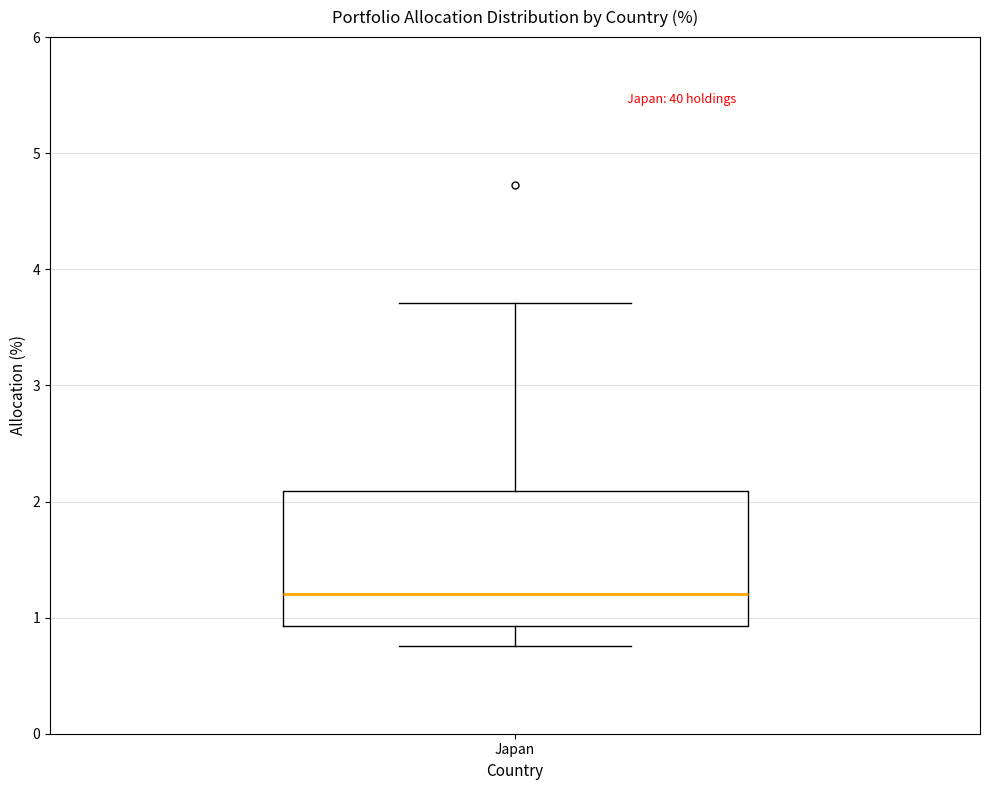

Where does the median line of the box for Japan sit on the y-axis? The values are not printed on the chart, so give them approximately, as read against the axis.

1.2